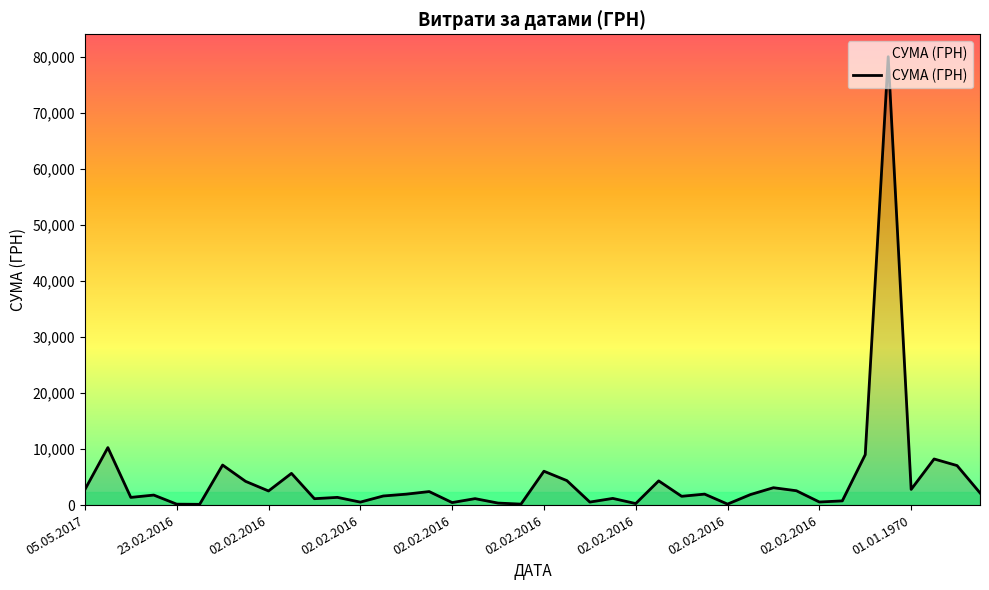

What is the difference between the maximum and minimum values?

79862.3